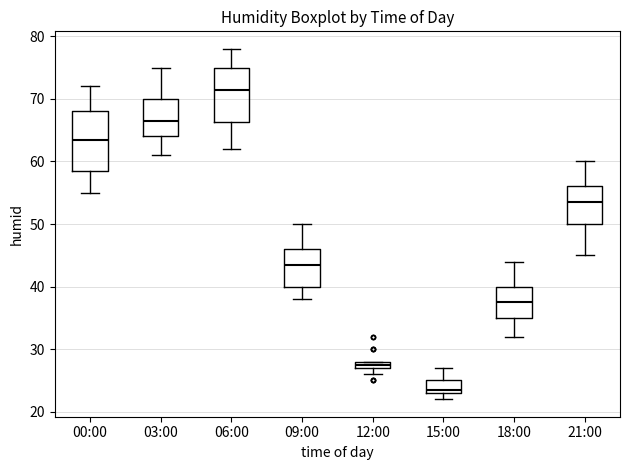

Where is the lower edge of the box for 00:00 on the y-axis? The values are not printed on the chart, so give them approximately, as read against the axis.

59